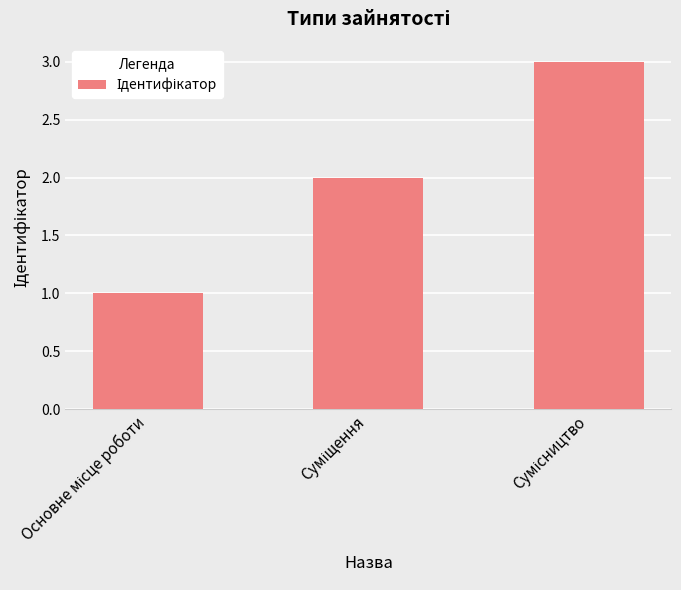

Count the number of data series in this chart.

1